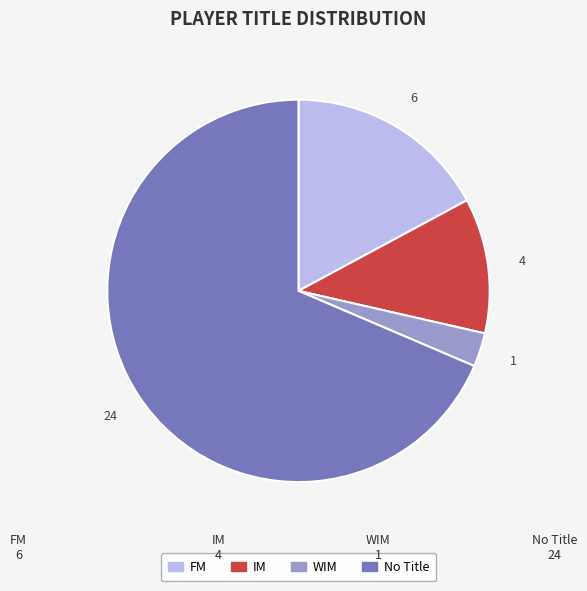

What percentage is the IM slice, to the nearest percent?

11%